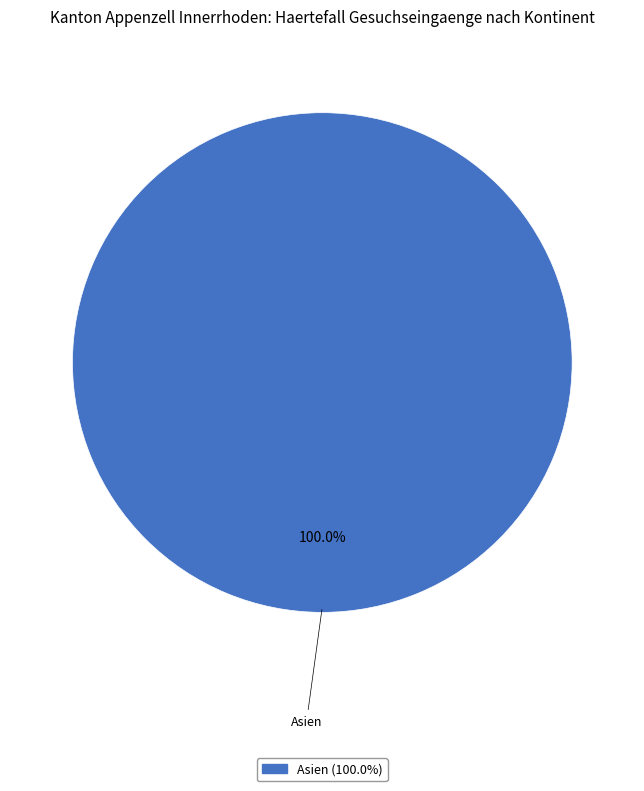

Does any single category account for the majority?

Yes